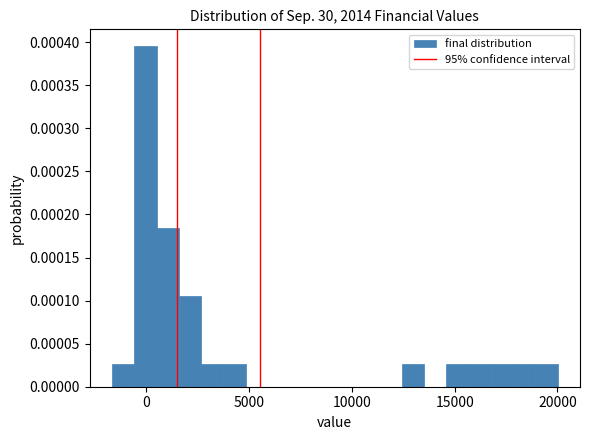

Read against the x-axis, roughly where is the centre of the tallest bar?

0